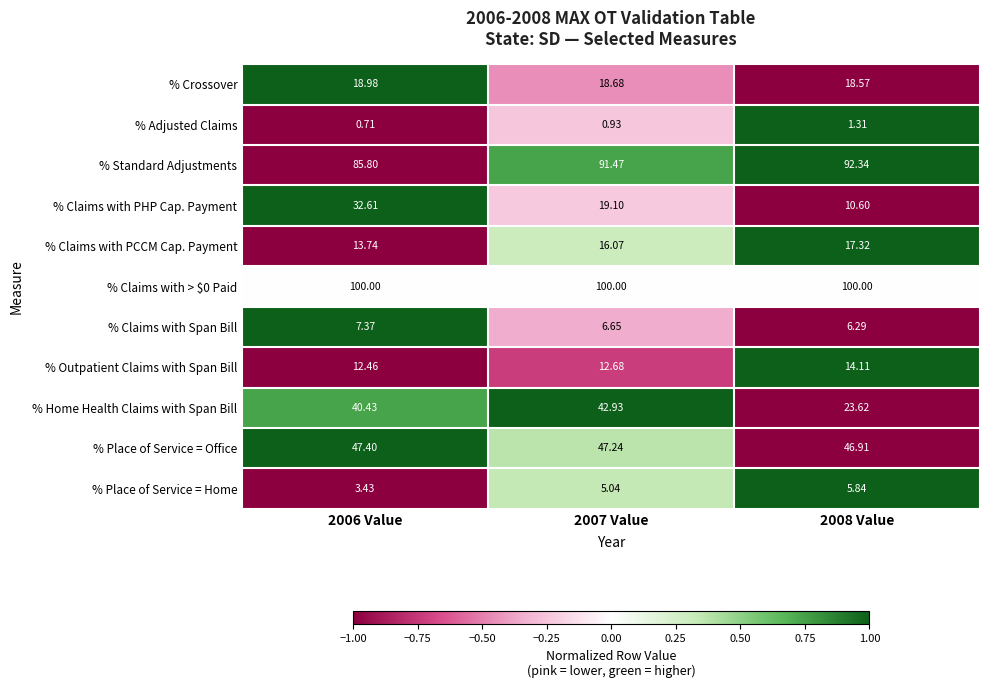

Rank the series at 2006 Value from highest to lowest value.

% Claims with > $0 Paid, % Standard Adjustments, % Place of Service = Office, % Home Health Claims with Span Bill, % Claims with PHP Cap. Payment, % Crossover, % Claims with PCCM Cap. Payment, % Outpatient Claims with Span Bill, % Claims with Span Bill, % Place of Service = Home, % Adjusted Claims